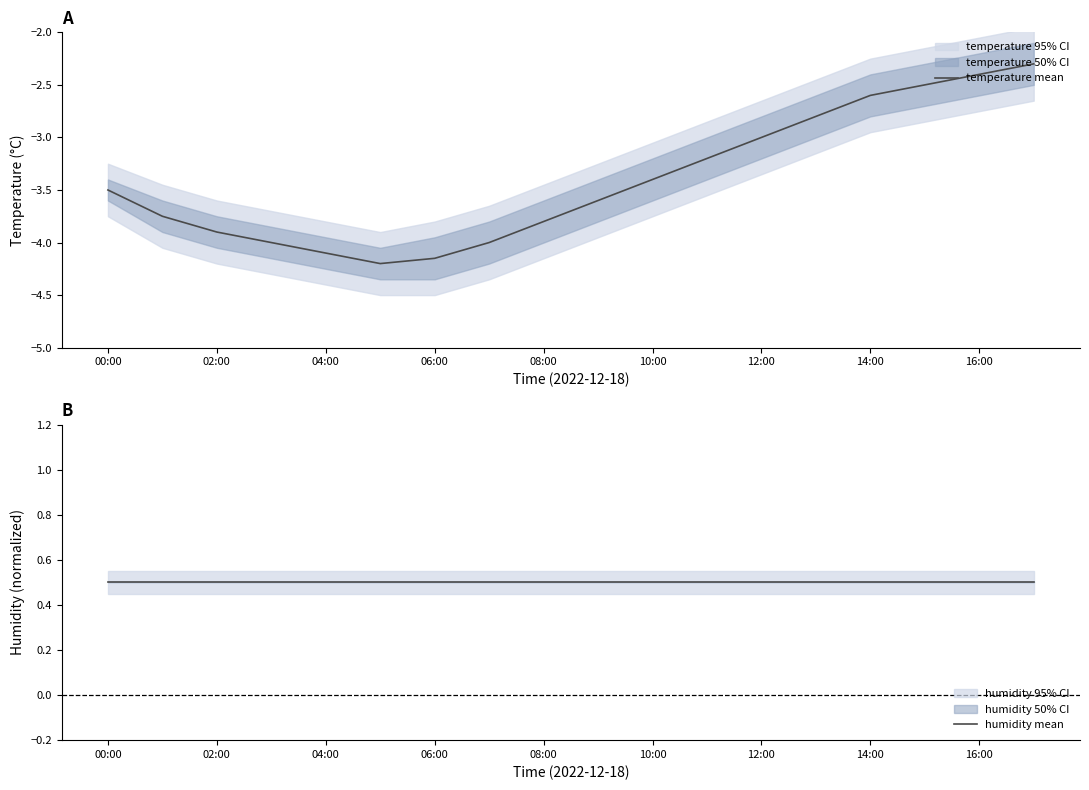

True or false: humidity mean has more than 1 points higher than both neighbors.

False